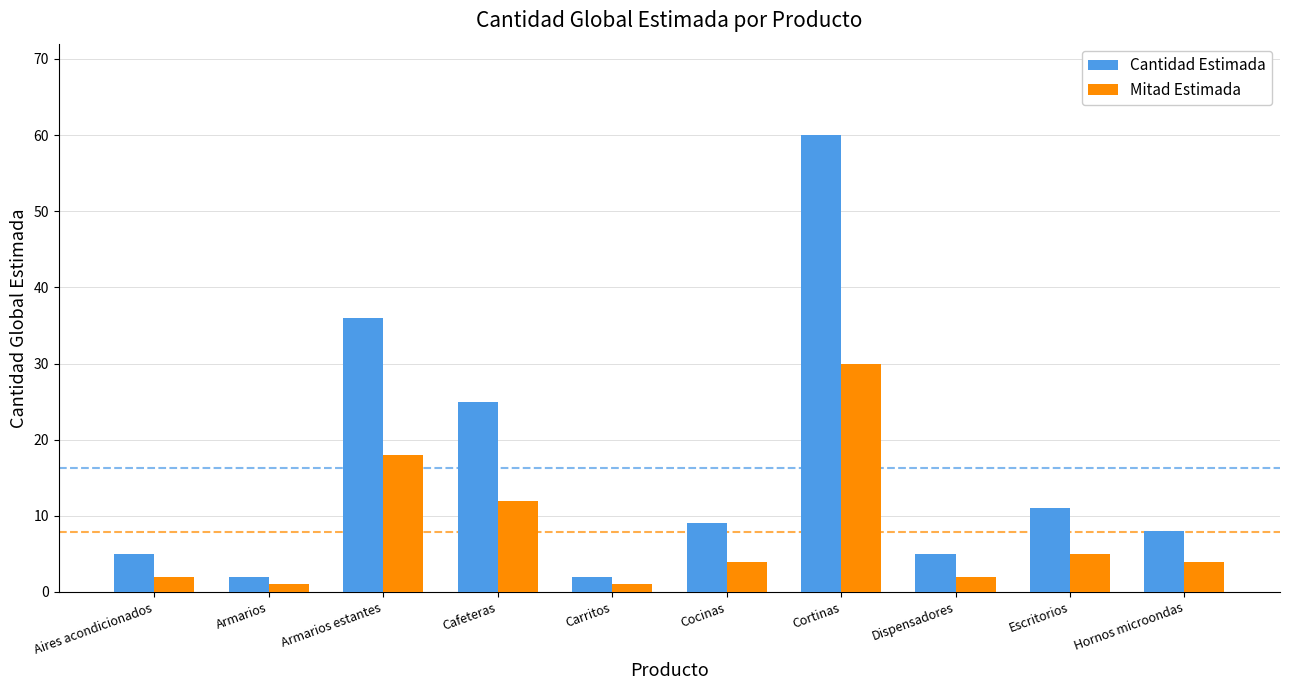

The value of Mitad Estimada at Cortinas is 30. True or false?

True